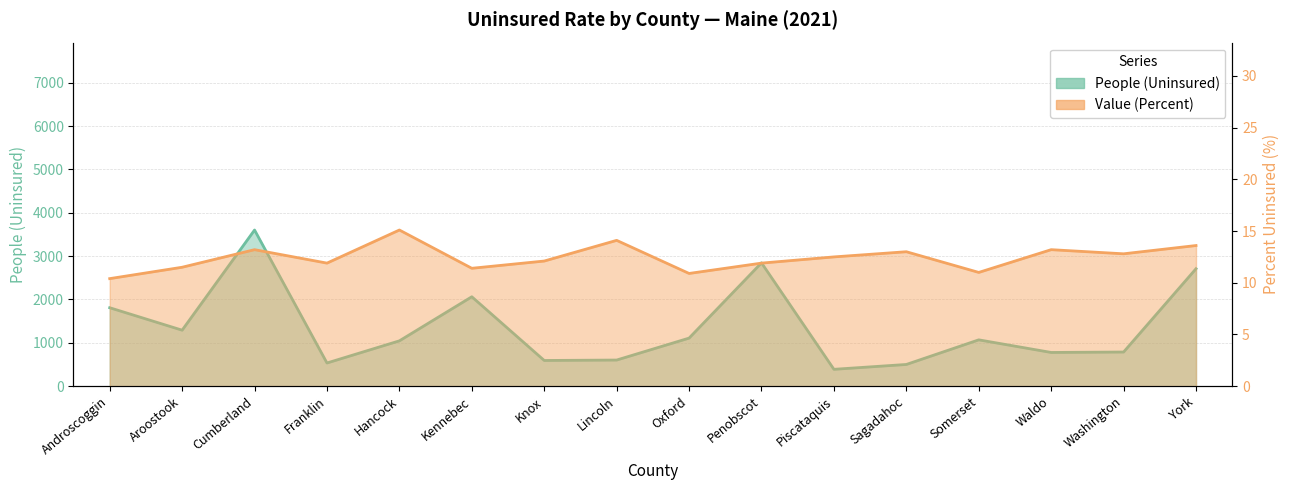

What are all the series names shown in the legend?

People (Uninsured), Value (Percent)